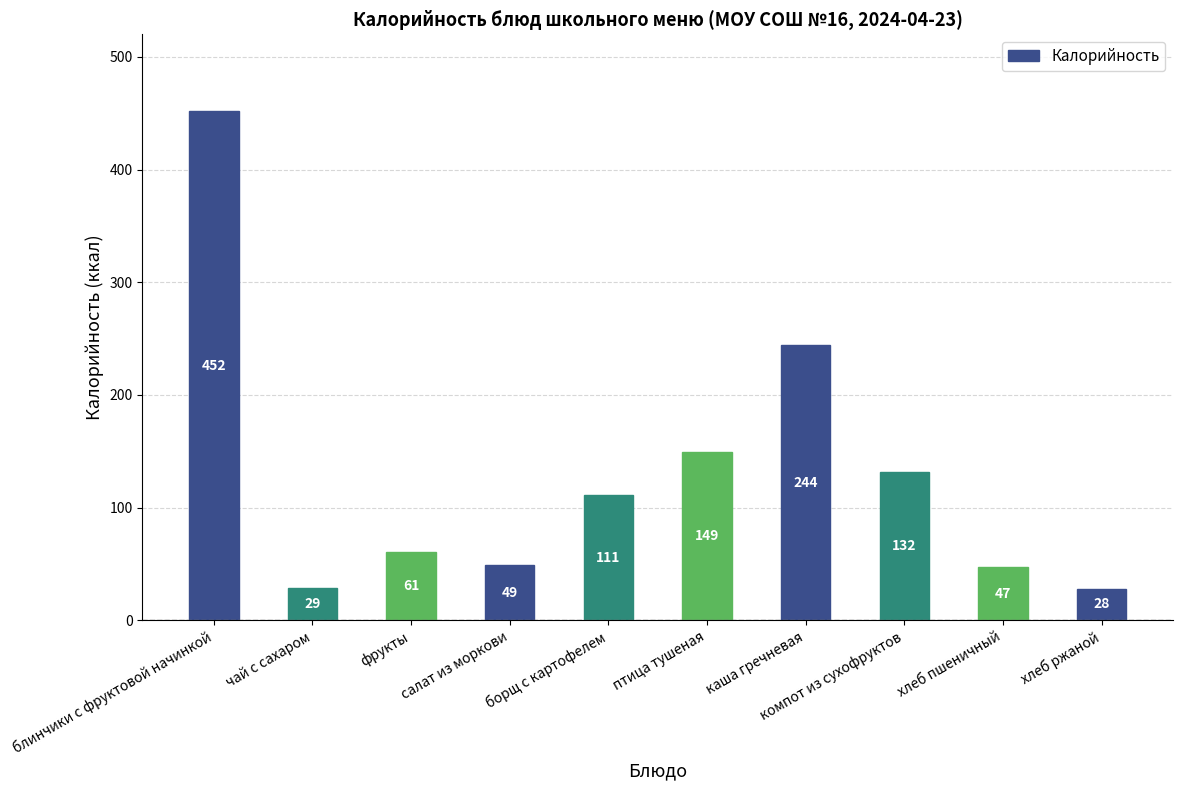

List the labels in order of value, largest first.

блинчики с фруктовой начинкой, каша гречневая, птица тушеная, компот из сухофруктов, борщ с картофелем, фрукты, салат из моркови, хлеб пшеничный, чай с сахаром, хлеб ржаной